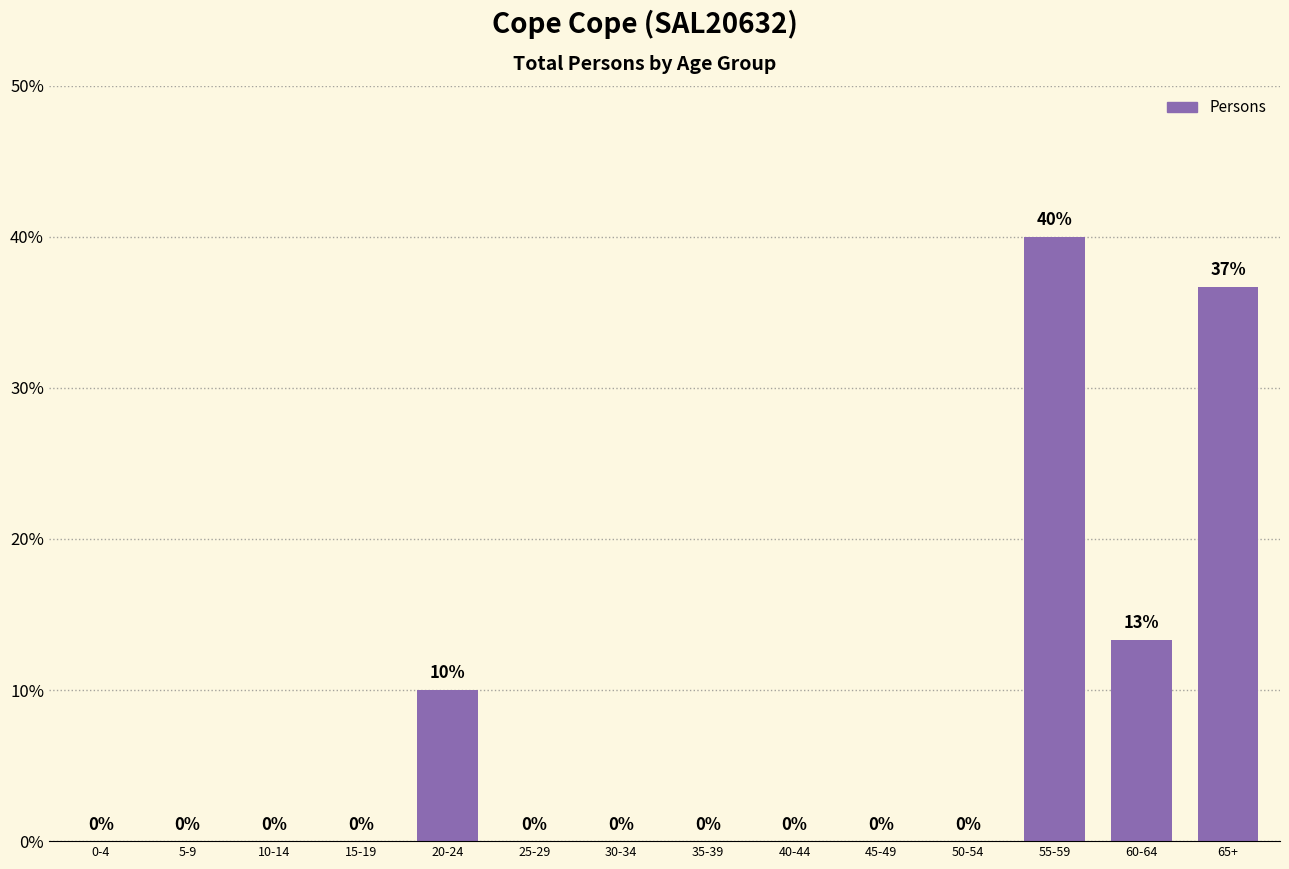

The value at 35-39 is 0.0. True or false?

True